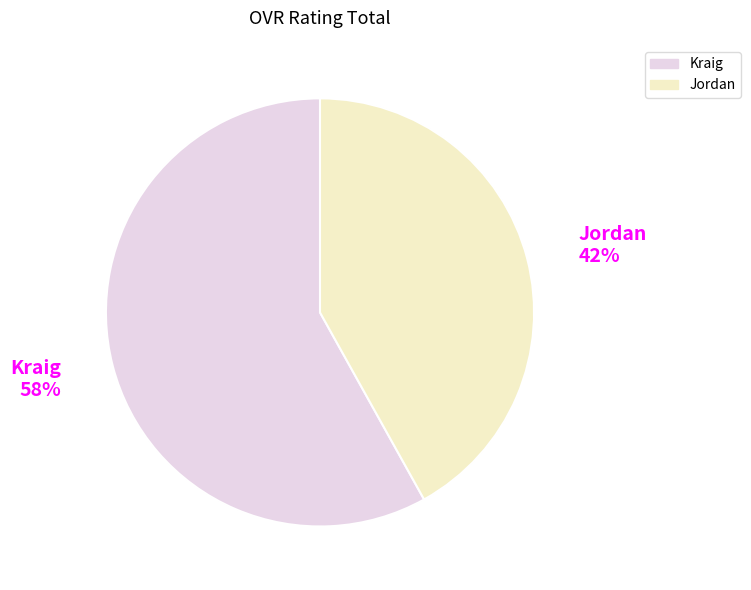

Between Kraig 58% and Jordan 42%, which is larger?

Kraig 58%